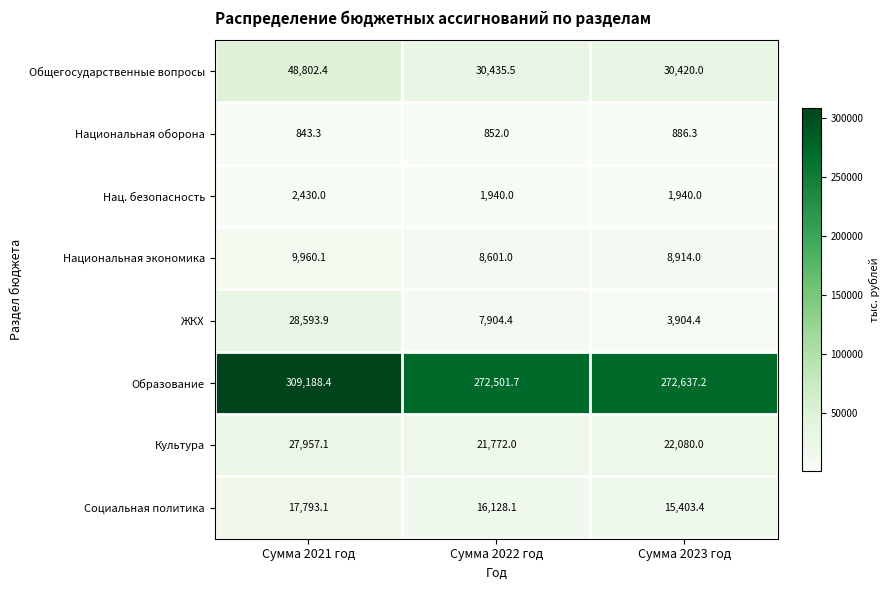

What is the sum of the Образование values at Сумма 2022 год and Сумма 2021 год?

581690.1